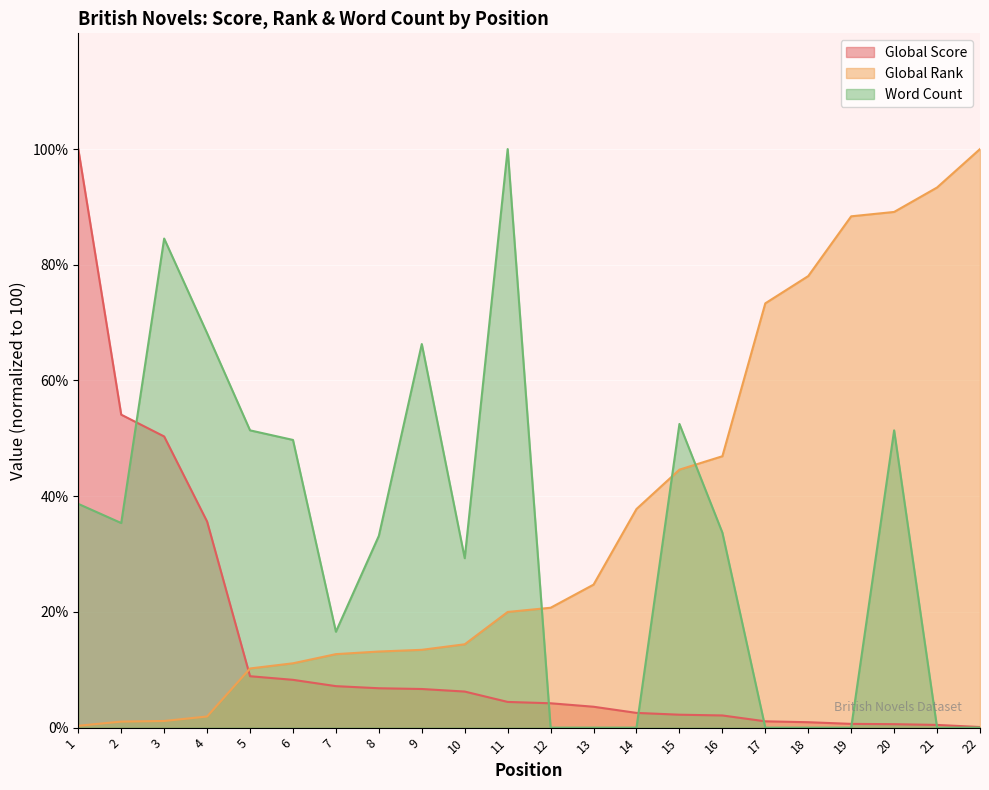

How many values in the Global Score series exceed 4?

12